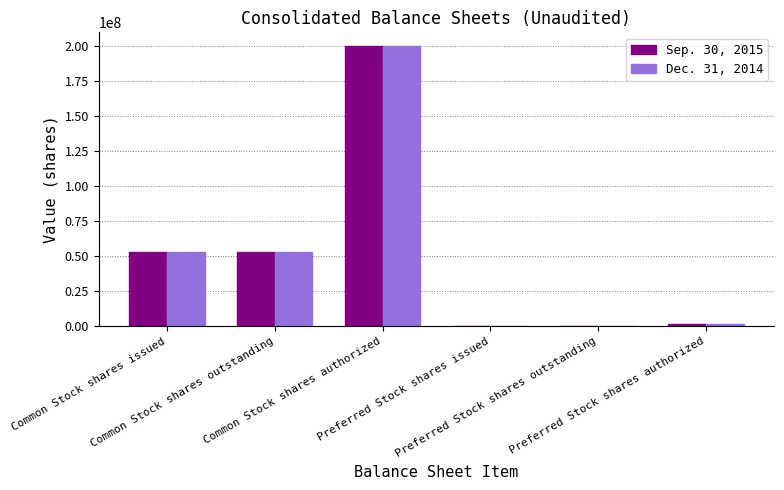

Count the number of data series in this chart.

2